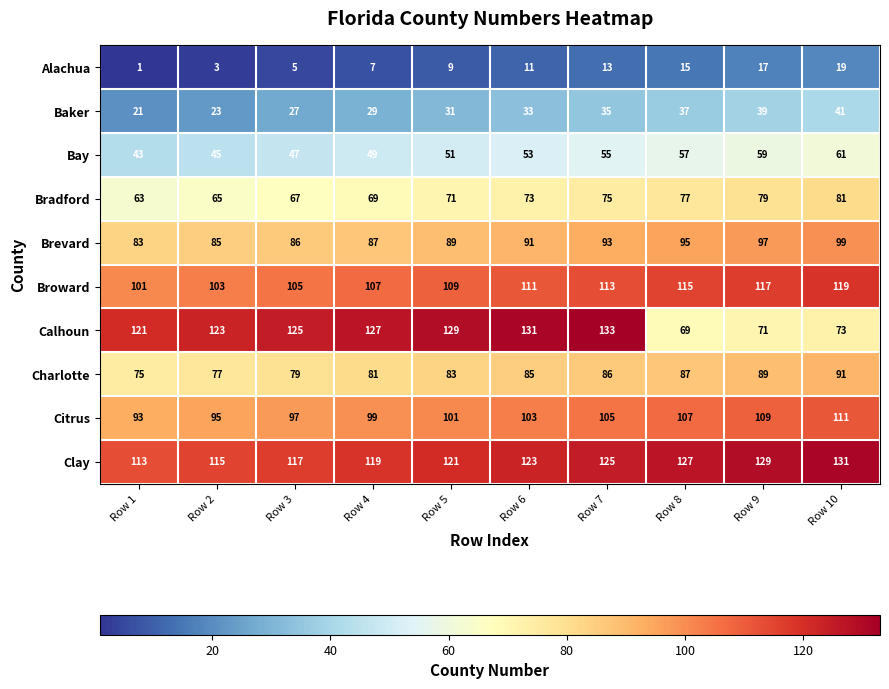

What is the difference between the maximum and minimum values in the Citrus series?

18